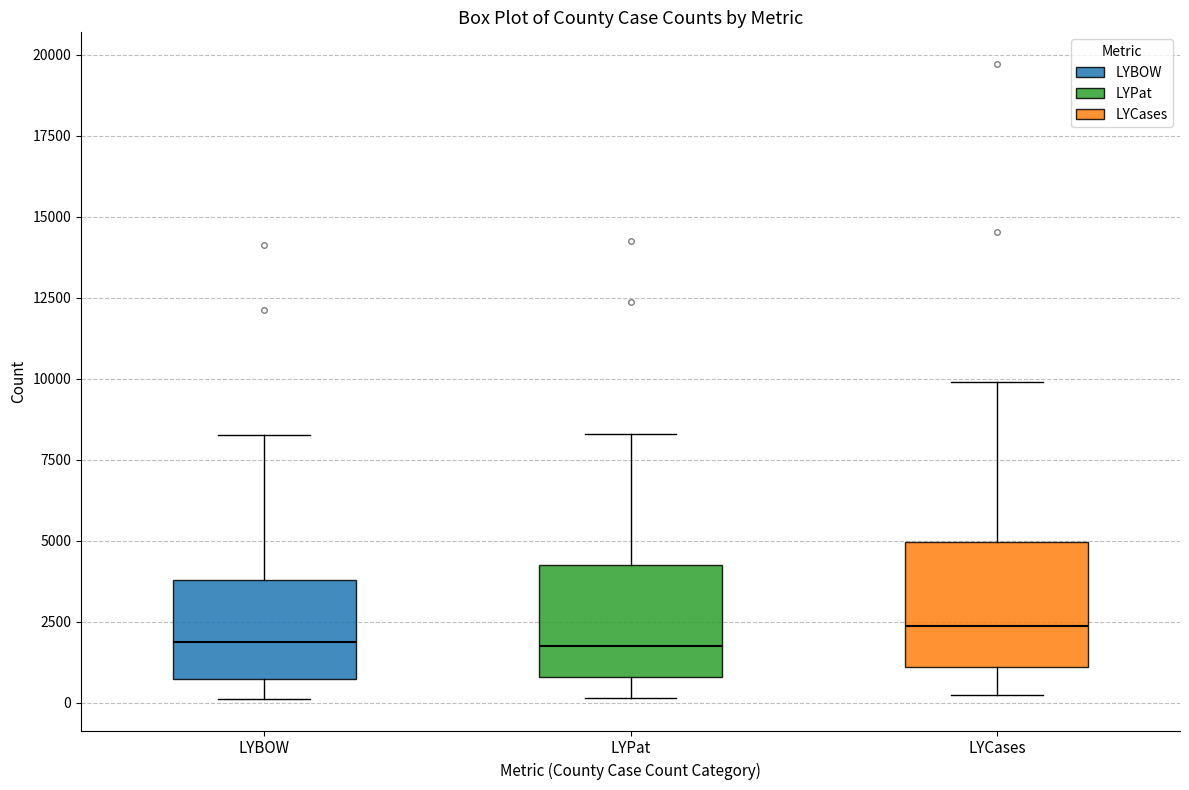

Where does the upper whisker of the box for LYBOW end on the y-axis? The values are not printed on the chart, so give them approximately, as read against the axis.

8500